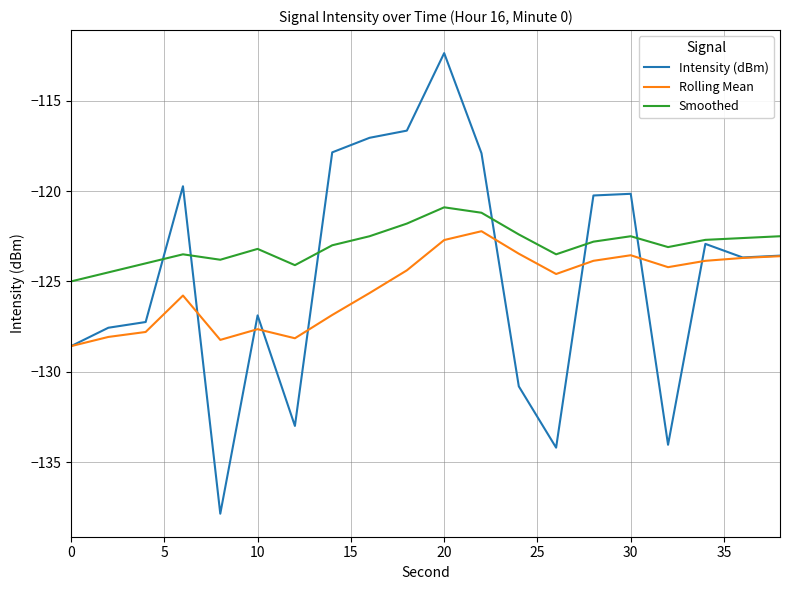

Which series has the largest total across all categories?

Smoothed